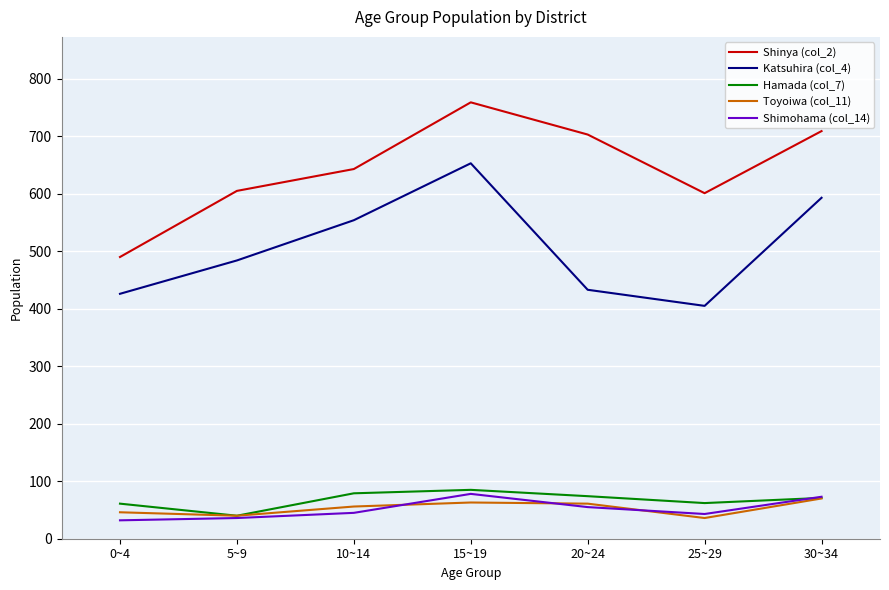

What are all the series names shown in the legend?

Shinya (col_2), Katsuhira (col_4), Hamada (col_7), Toyoiwa (col_11), Shimohama (col_14)